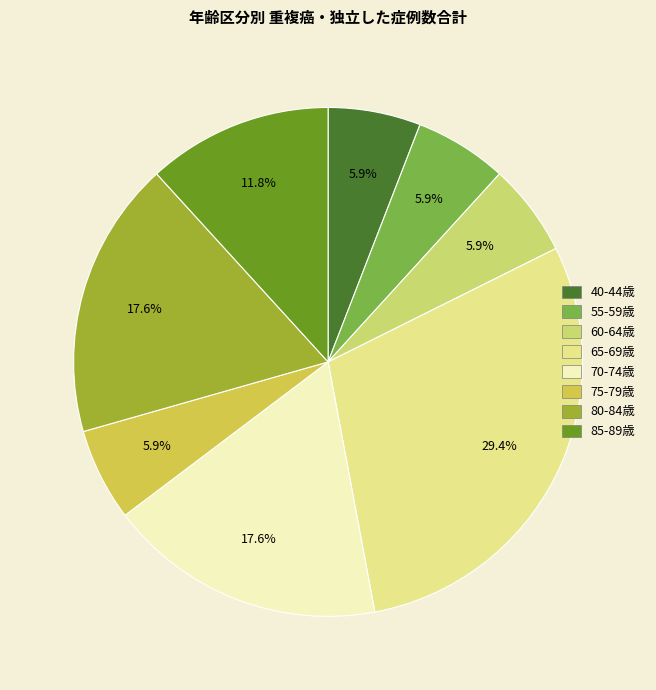

Which has a higher value, 85-89歳 or 65-69歳?

65-69歳